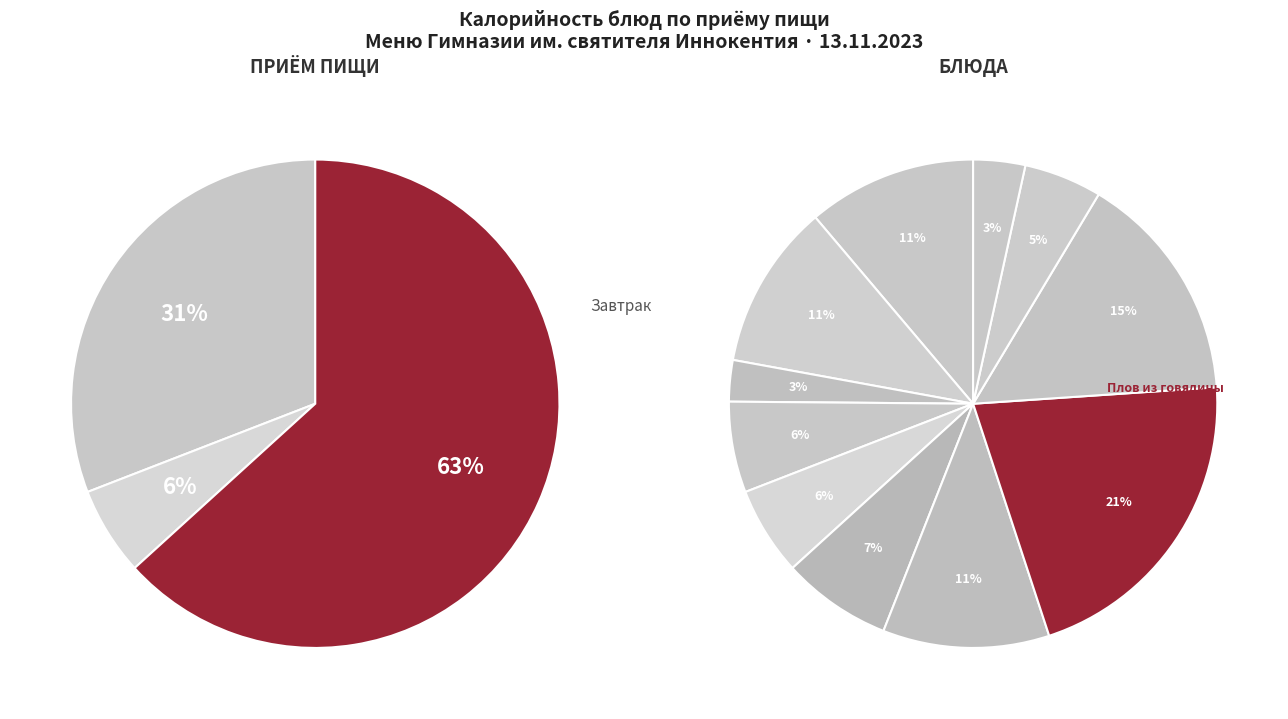

How many slices are in this pie chart?

11